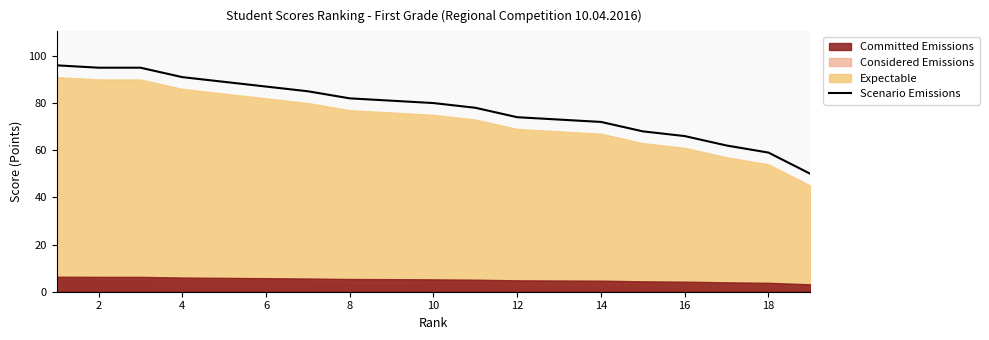

What is the maximum value for Scenario Emissions?

96